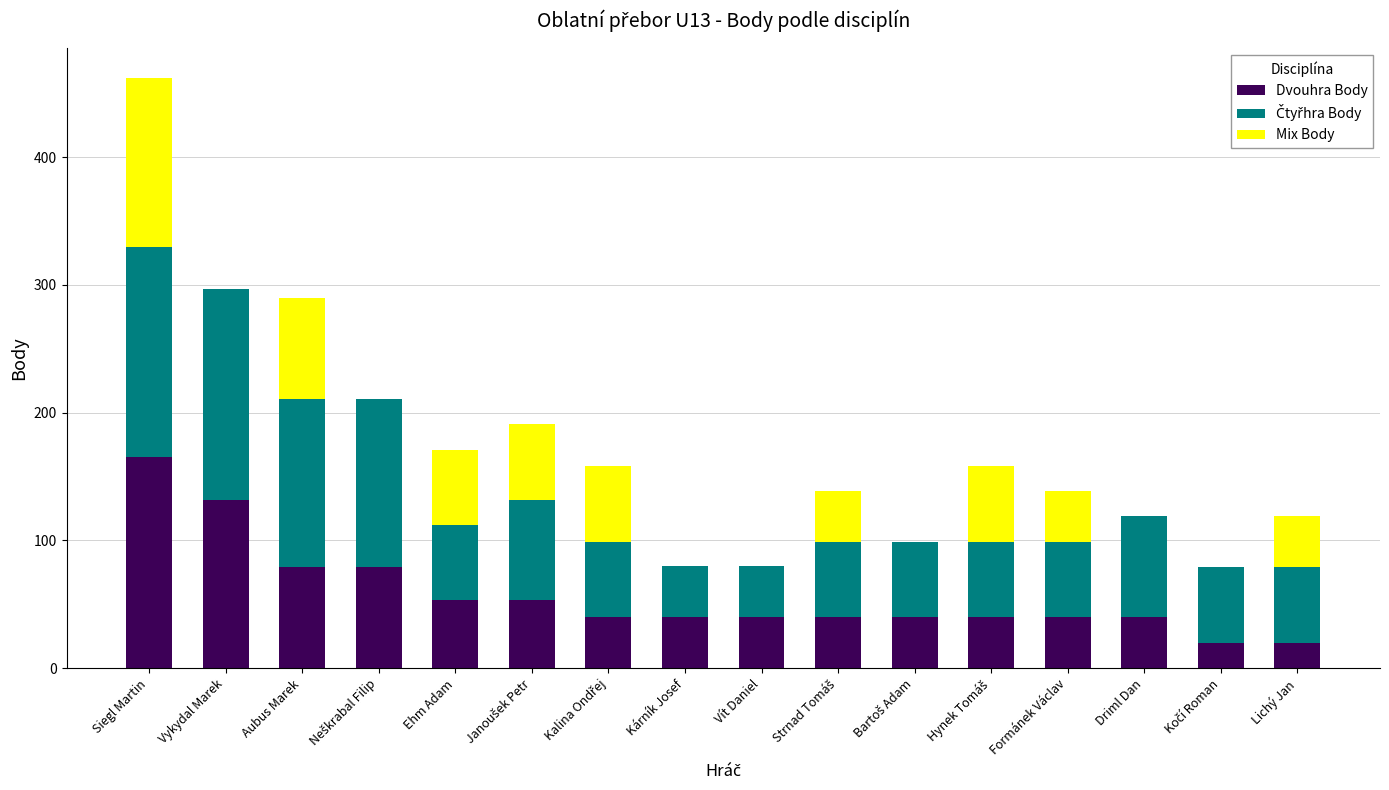

How many series are shown in this chart?

3